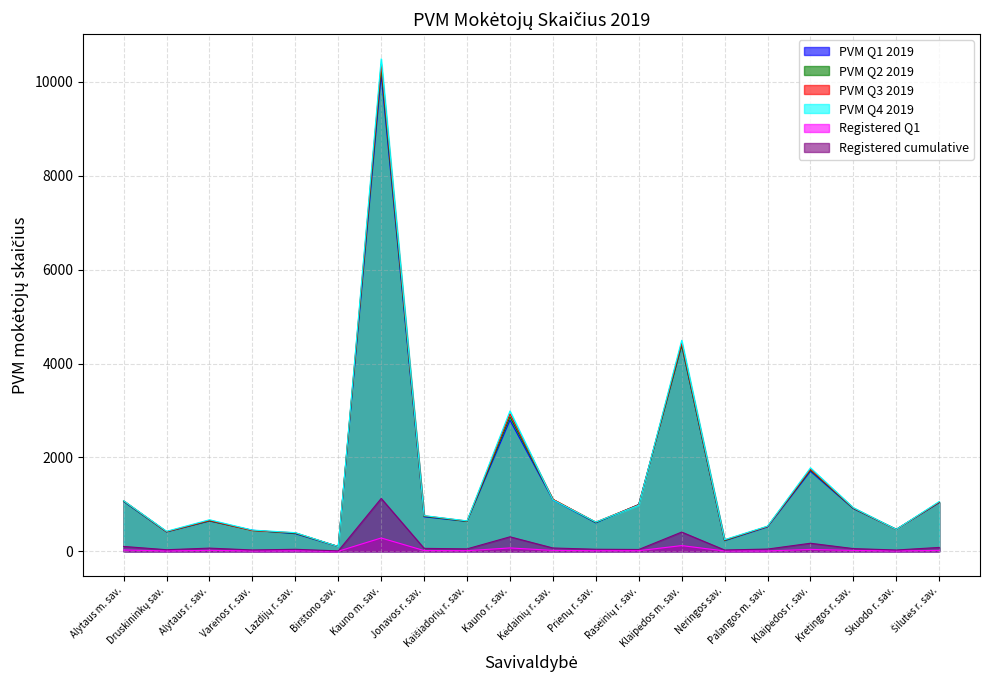

What is the value of the PVM Q1 2019 point at the 10th from the left?

2794